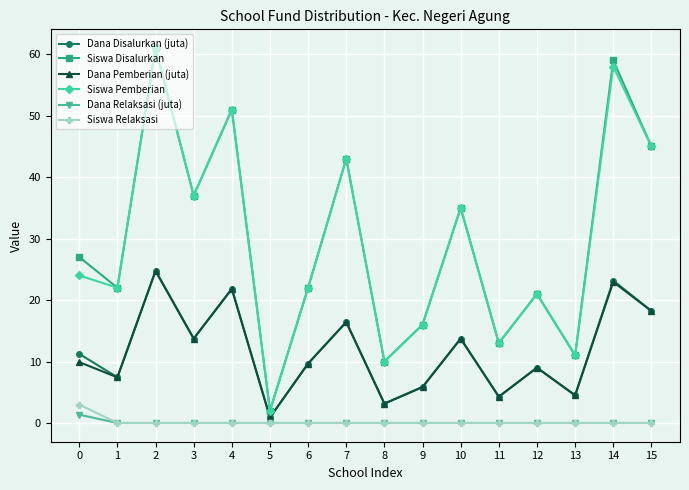

What is the difference between the highest and lowest values at 7?

43.0